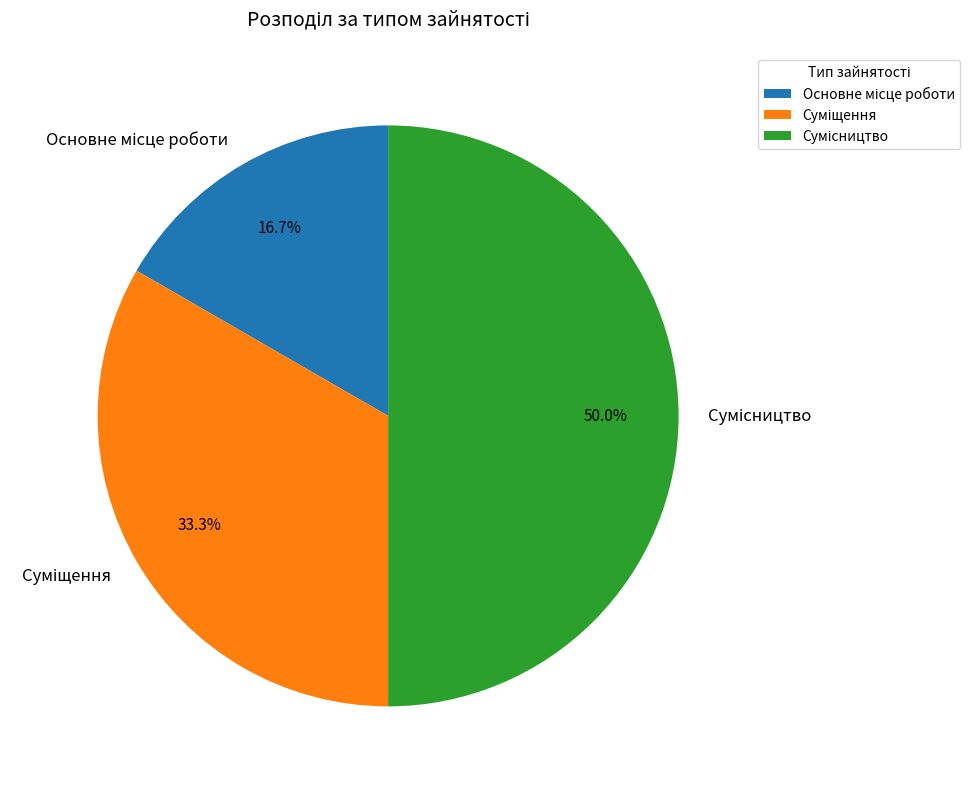

What percentage is NOT represented by Сумісництво?

50.0%